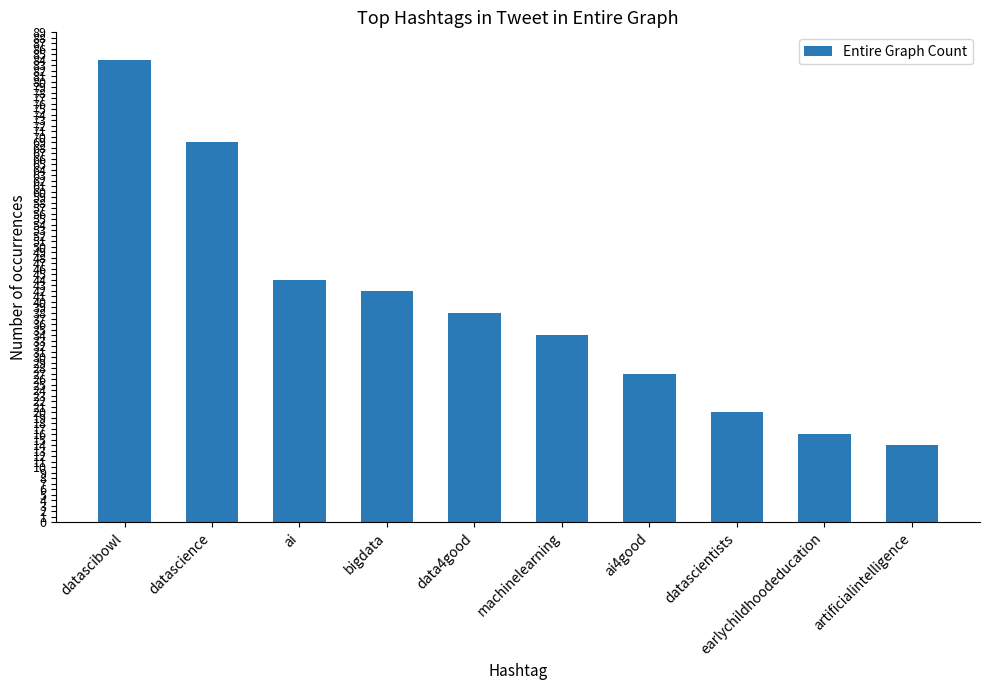

Are the bars grouped side by side (vs. stacked)?

No